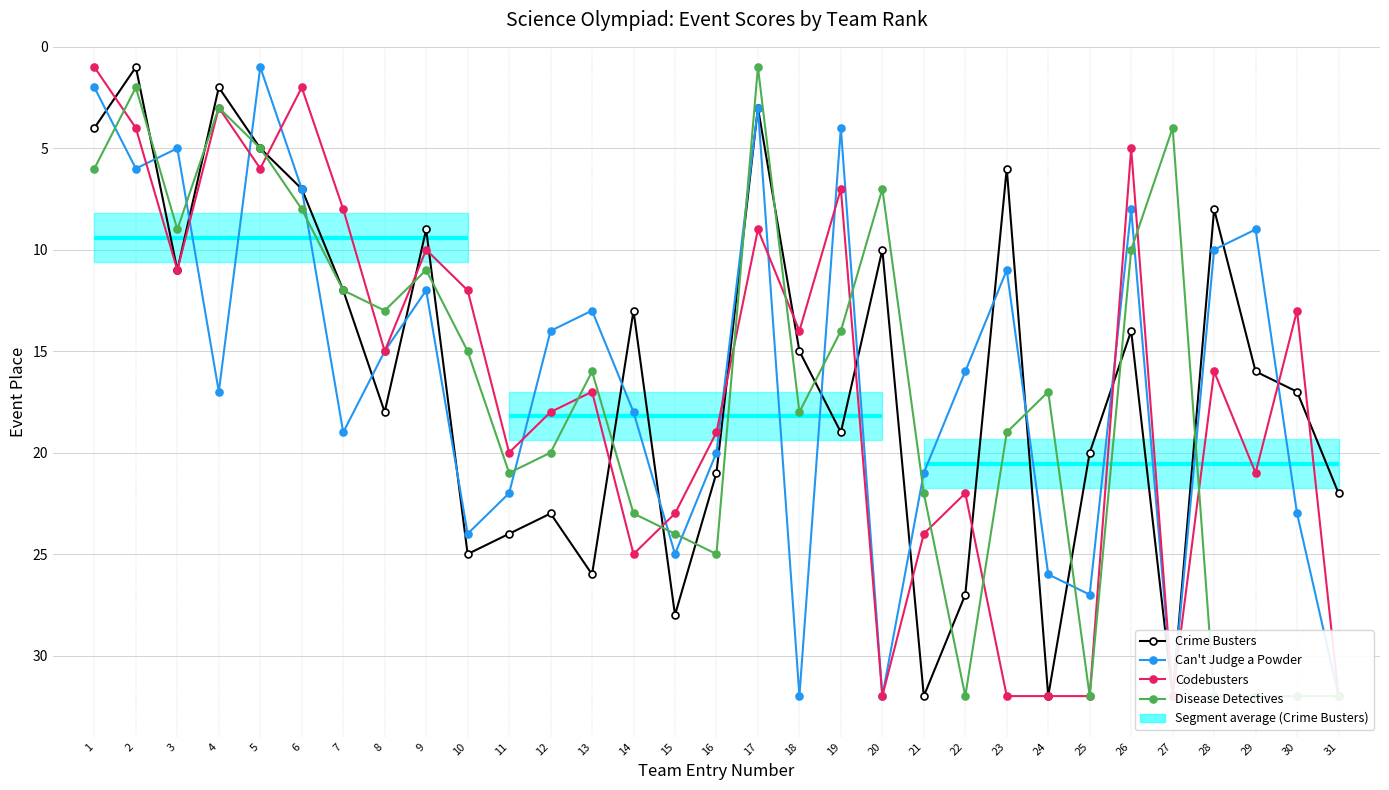

Reading left to right, what are all the values shown in this chart?

Crime Busters: 1=4	2=1	3=11	4=2	5=5	6=7	7=12	8=18	9=9	10=25	11=24	12=23	13=26	14=13	15=28	16=21	17=3	18=15	19=19	20=10	21=32	22=27	23=6	24=32	25=20	26=14	27=32	28=8	29=16	30=17	31=22
Can't Judge a Powder: 1=2	2=6	3=5	4=17	5=1	6=7	7=19	8=15	9=12	10=24	11=22	12=14	13=13	14=18	15=25	16=20	17=3	18=32	19=4	20=32	21=21	22=16	23=11	24=26	25=27	26=8	27=32	28=10	29=9	30=23	31=32
Codebusters: 1=1	2=4	3=11	4=3	5=6	6=2	7=8	8=15	9=10	10=12	11=20	12=18	13=17	14=25	15=23	16=19	17=9	18=14	19=7	20=32	21=24	22=22	23=32	24=32	25=32	26=5	27=32	28=16	29=21	30=13	31=32
Disease Detectives: 1=6	2=2	3=9	4=3	5=5	6=8	7=12	8=13	9=11	10=15	11=21	12=20	13=16	14=23	15=24	16=25	17=1	18=18	19=14	20=7	21=22	22=32	23=19	24=17	25=32	26=10	27=4	28=32	29=32	30=32	31=32